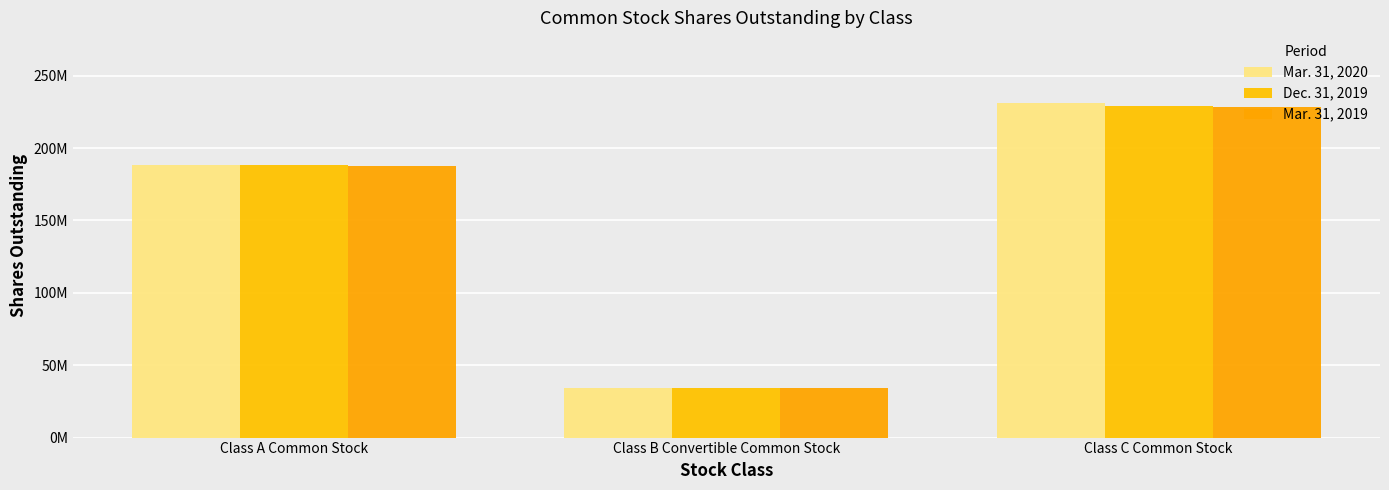

Reading left to right, what are all the values shown in this chart?

Mar. 31, 2020: Class A Common Stock=188450989	Class B Convertible Common Stock=34450000	Class C Common Stock=231150002
Dec. 31, 2019: Class A Common Stock=188289680	Class B Convertible Common Stock=34450000	Class C Common Stock=229027730
Mar. 31, 2019: Class A Common Stock=187979934	Class B Convertible Common Stock=34450000	Class C Common Stock=228488635